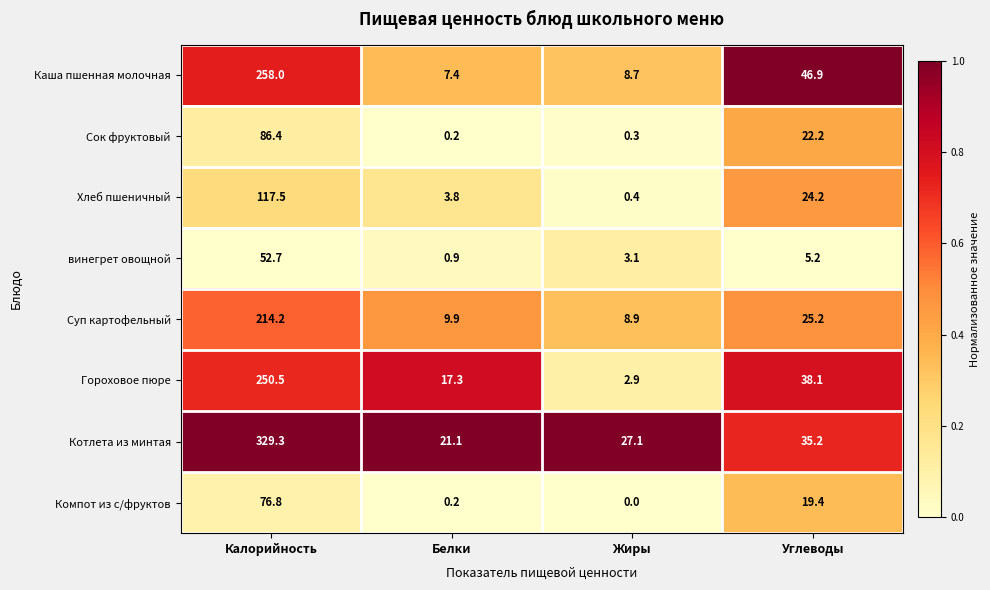

What is the greatest value displayed?

329.3